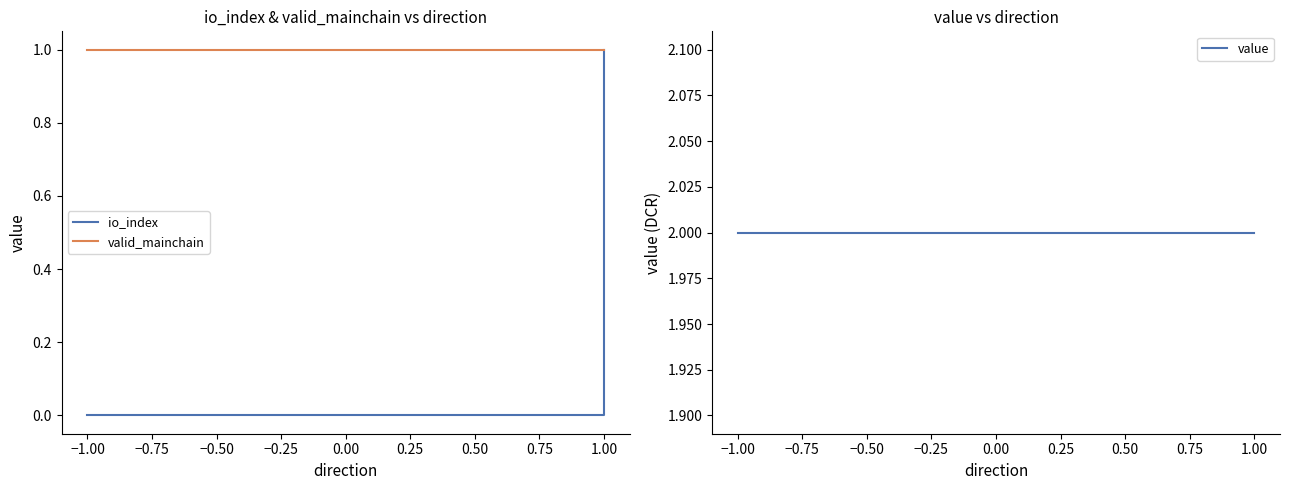

True or false: valid_mainchain and value intersect in this chart.

False